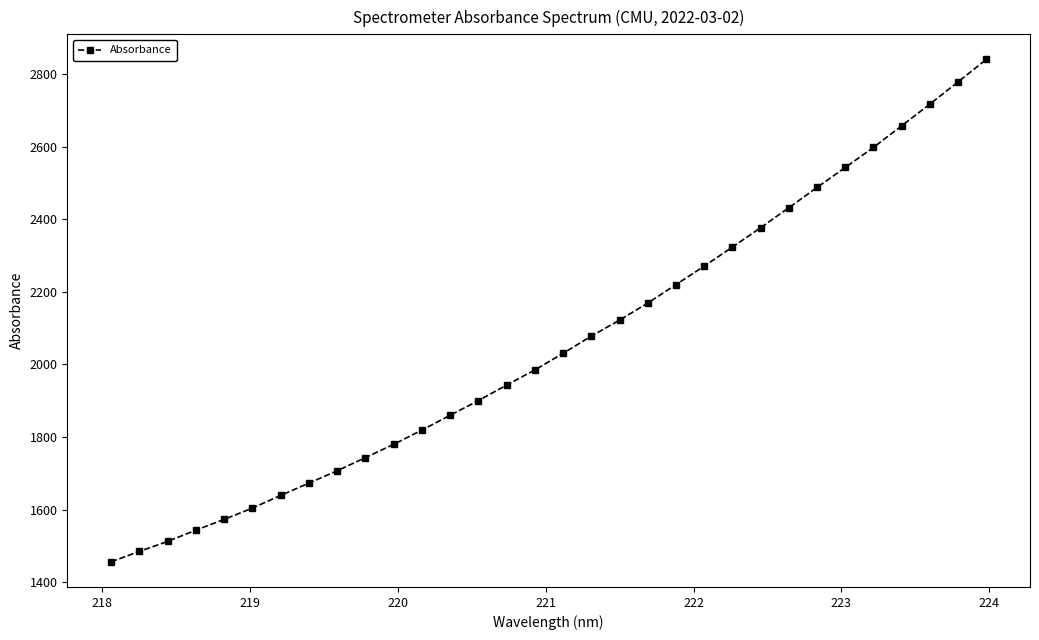

How many values exceed 2030?

16